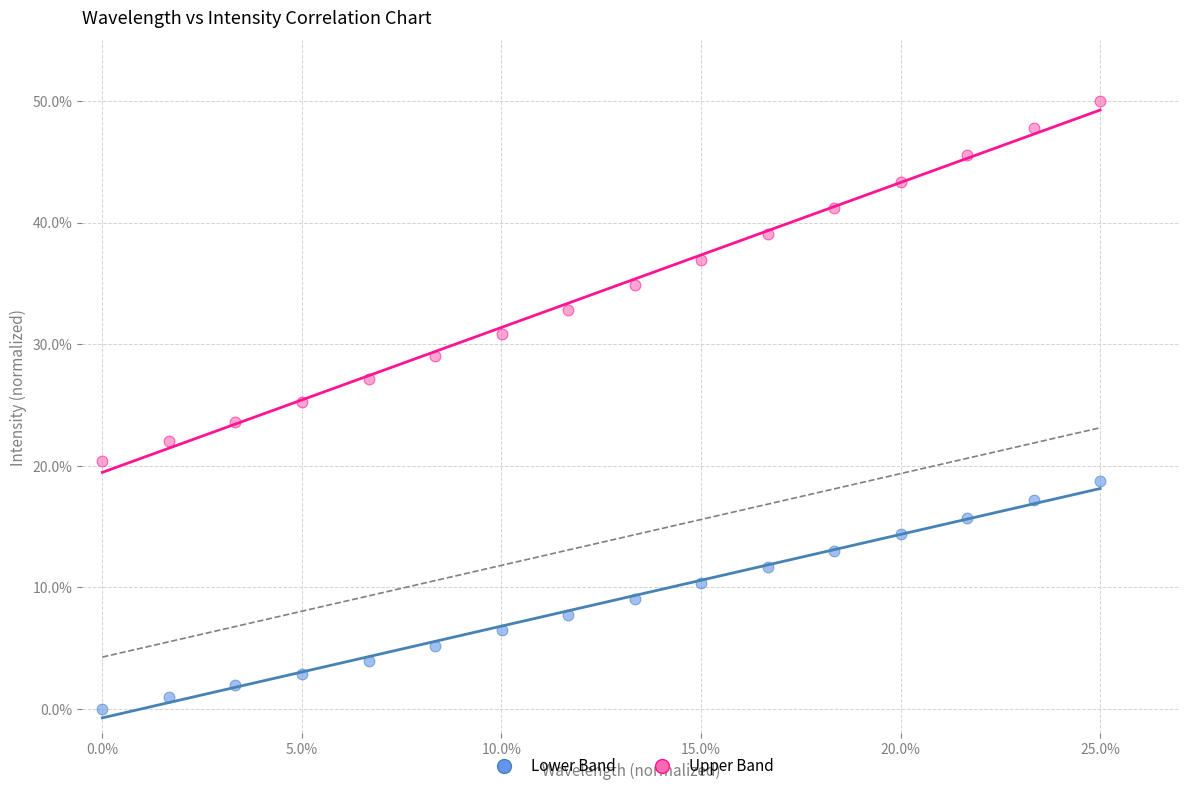

What are all the series names shown in the legend?

Lower Band, Upper Band